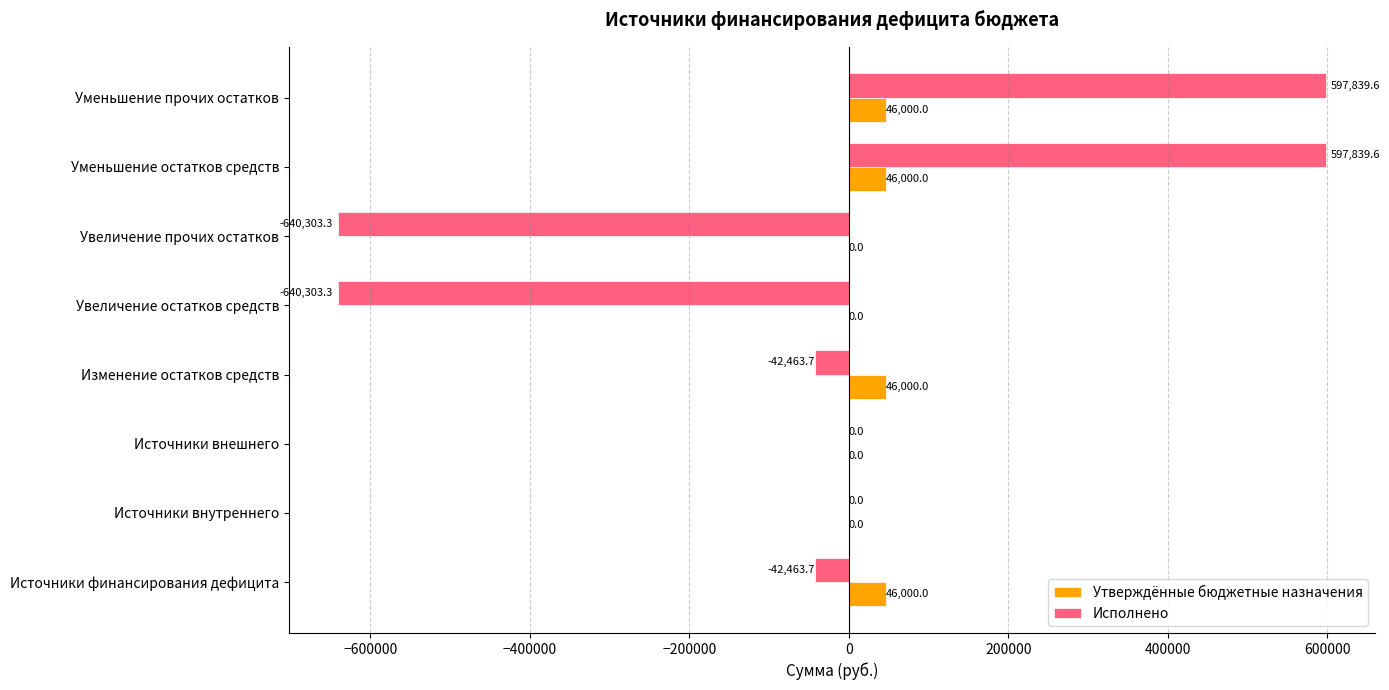

What is the maximum value shown in the chart?

597839.6